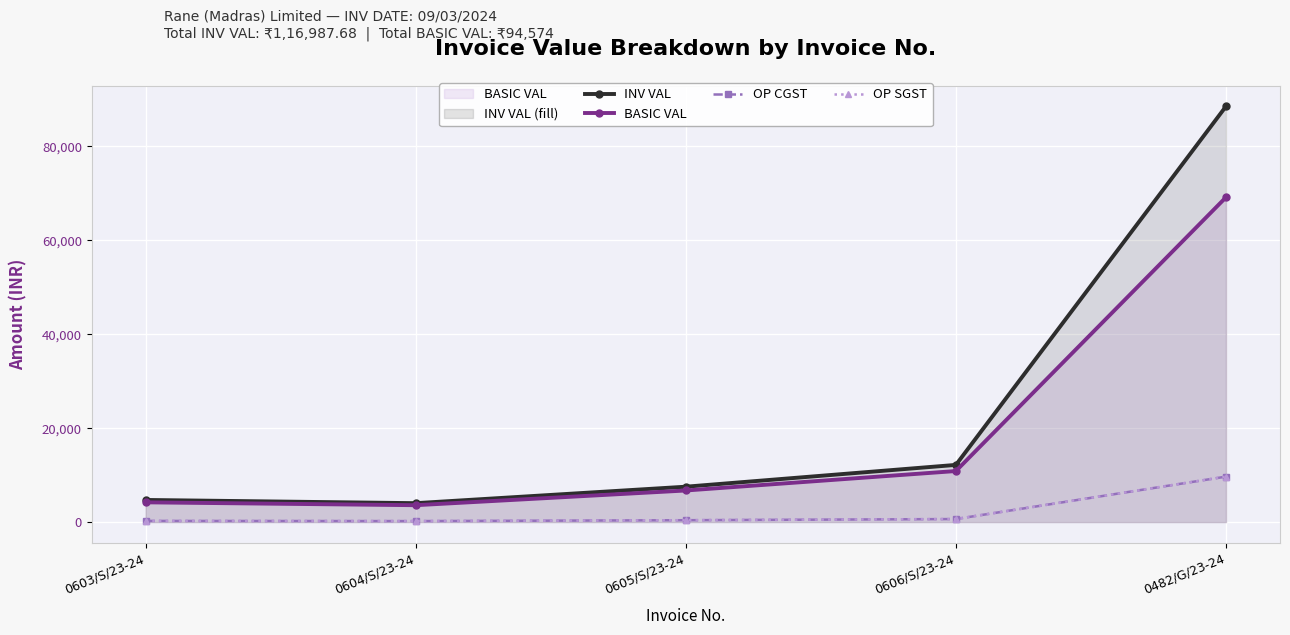

True or false: OP SGST and INV VAL cross at least once.

False